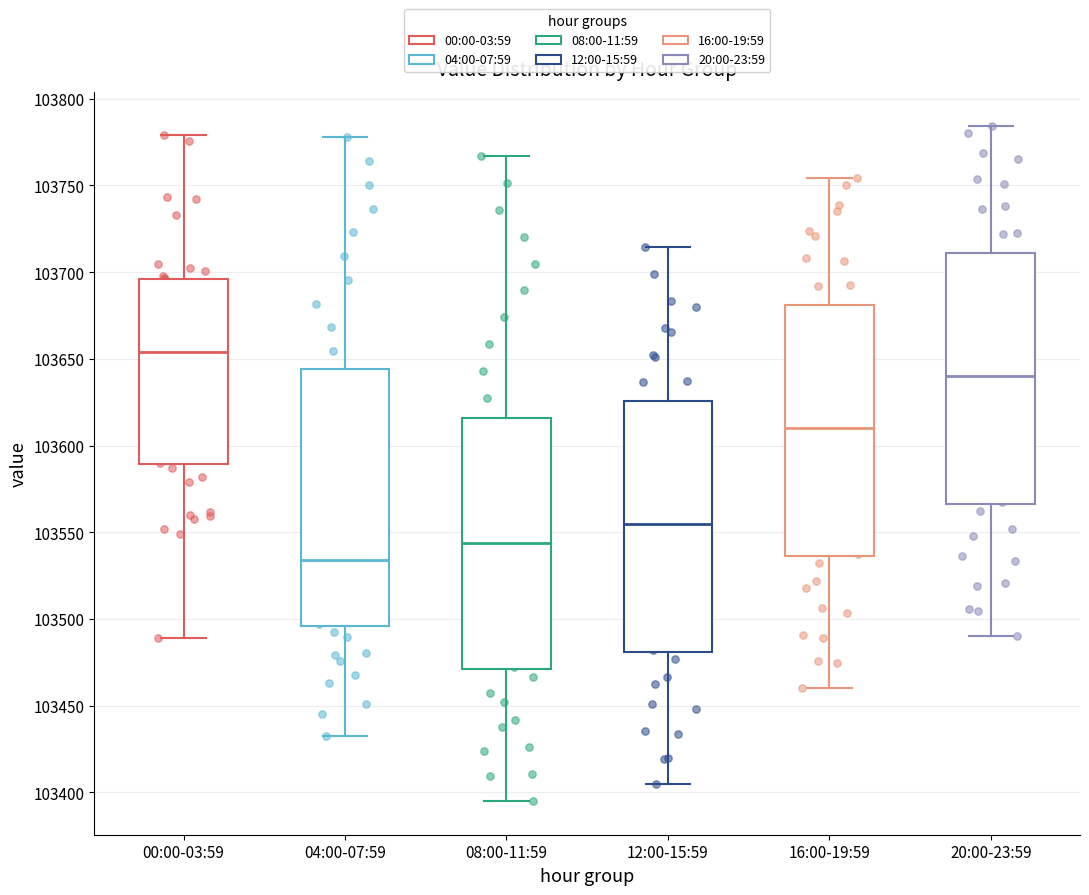

Where does the median line of the box for 04:00-07:59 sit on the y-axis? The values are not printed on the chart, so give them approximately, as read against the axis.

103535